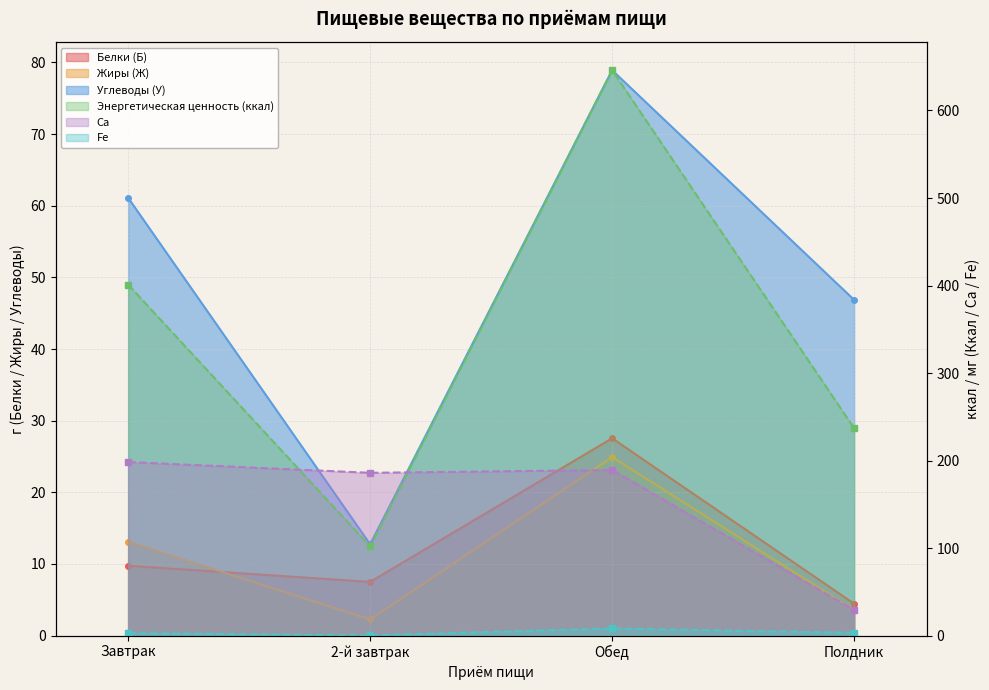

How many lines are shown in the chart?

6